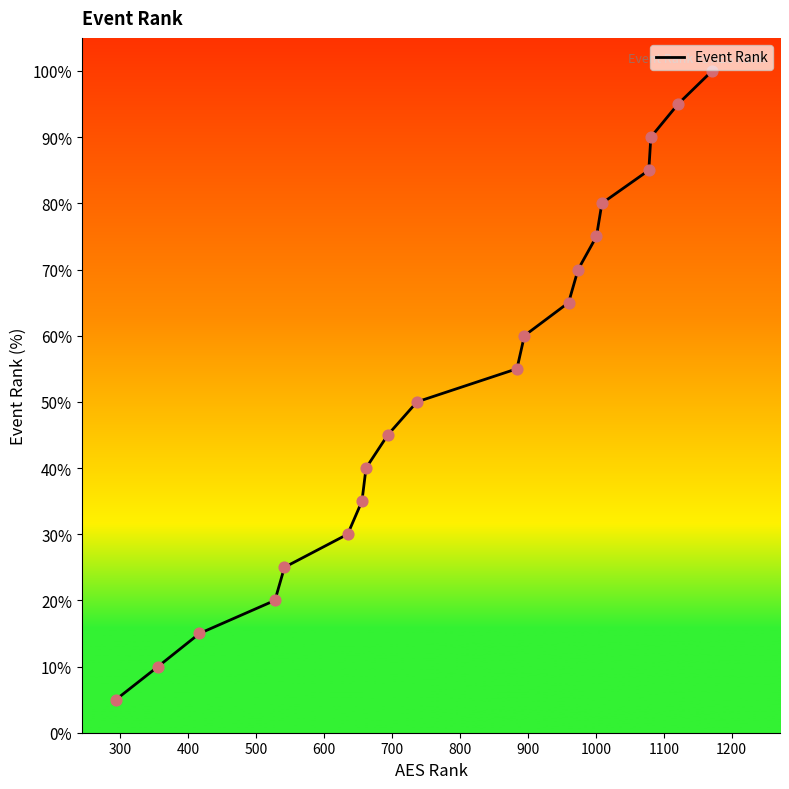

What is the maximum value shown in the chart?

100.0